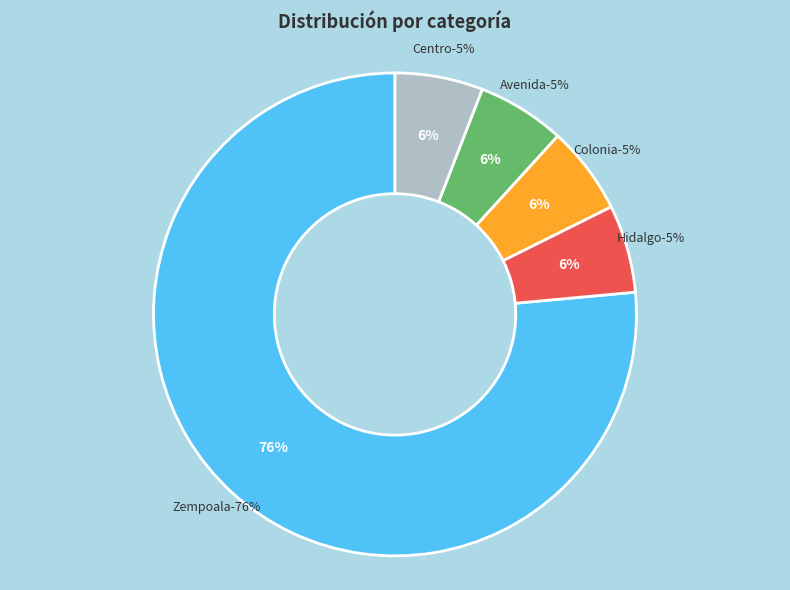

Is the sum of Colonia and Zempoala greater than half?

Yes